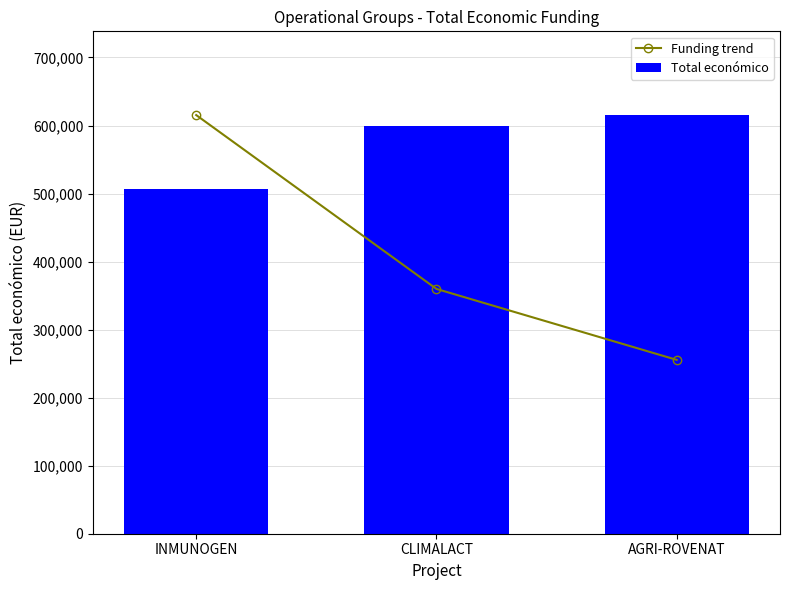

What are all the series names shown in the legend?

Funding trend, Total económico